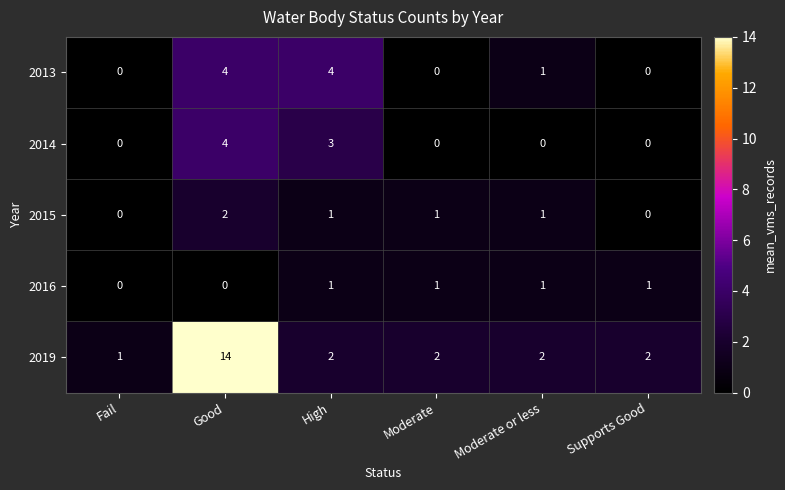

What is the sum of the 2019 values at Fail and High?

3